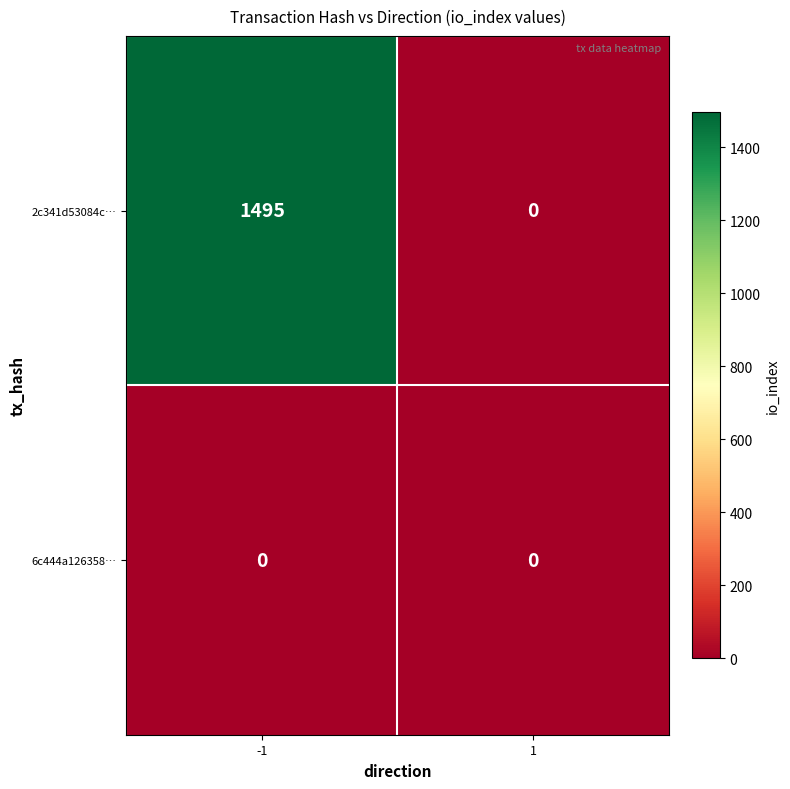

What is the difference between the maximum and minimum values in the 2c341d53084c… series?

1495